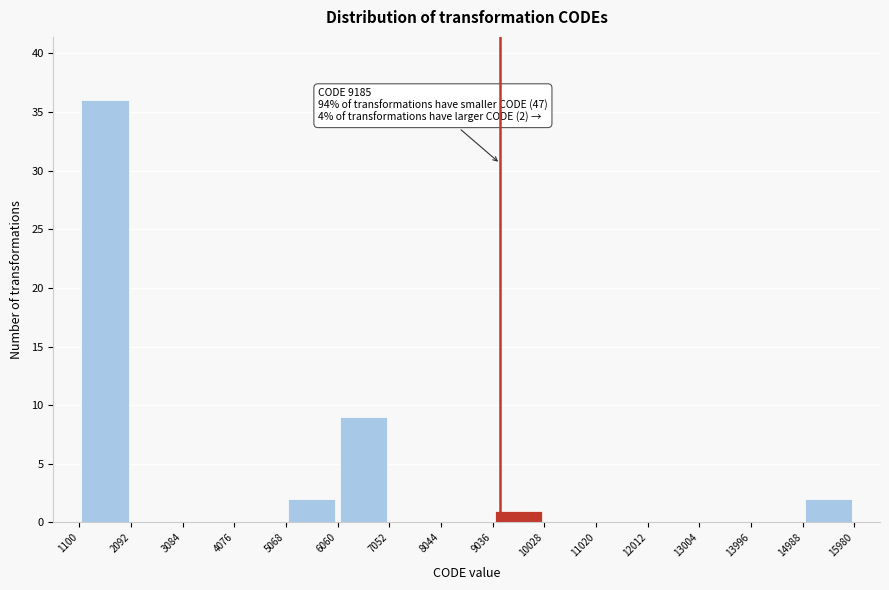

Over which range of the x-axis is the bar tallest?

1100 to 2092